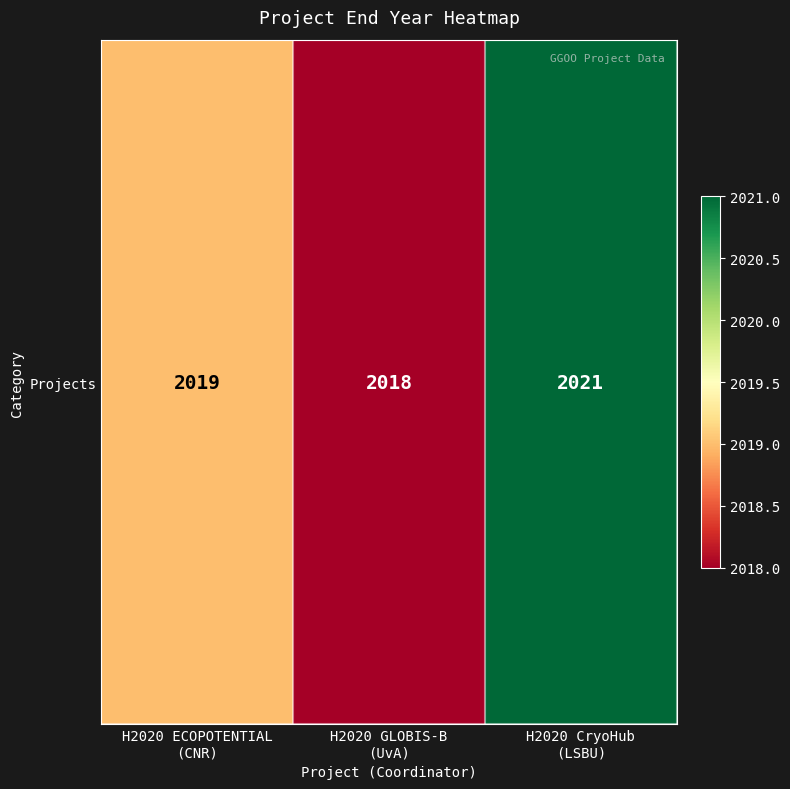

At which category does the chart reach its minimum across all series?

H2020 GLOBIS-B
(UvA)